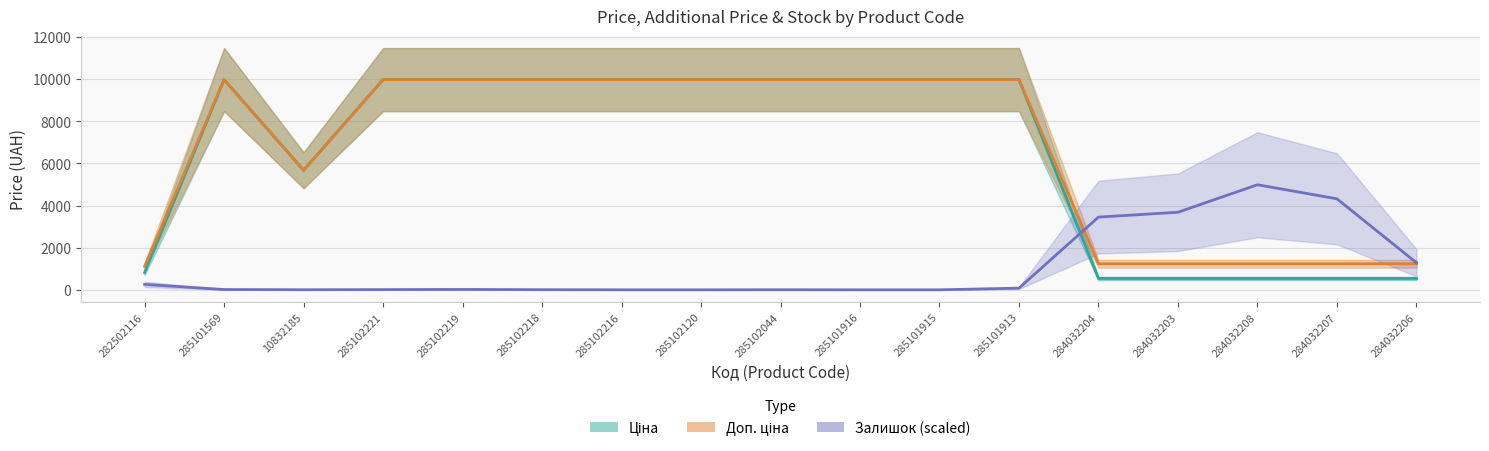

Which label corresponds to the largest value in the chart?

285101569